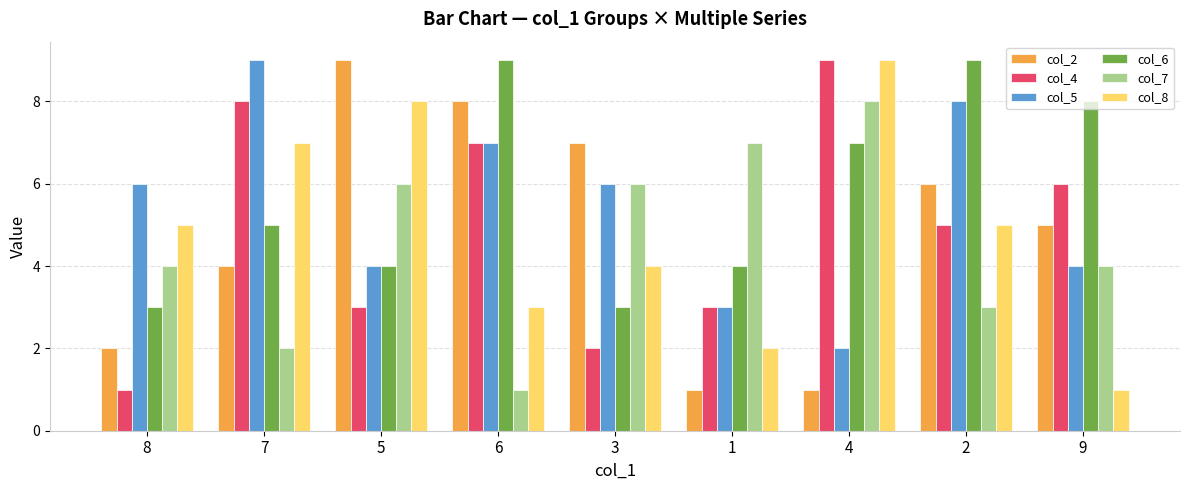

True or false: col_5 has a value of 9 at 3.

False